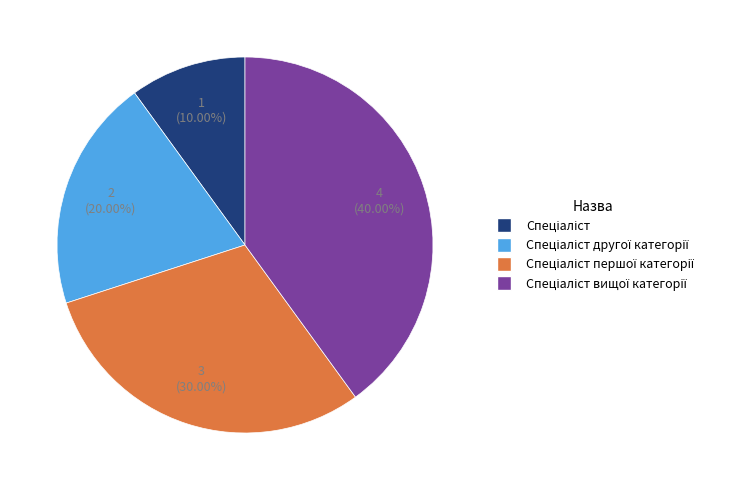

Does any single category account for the majority?

No